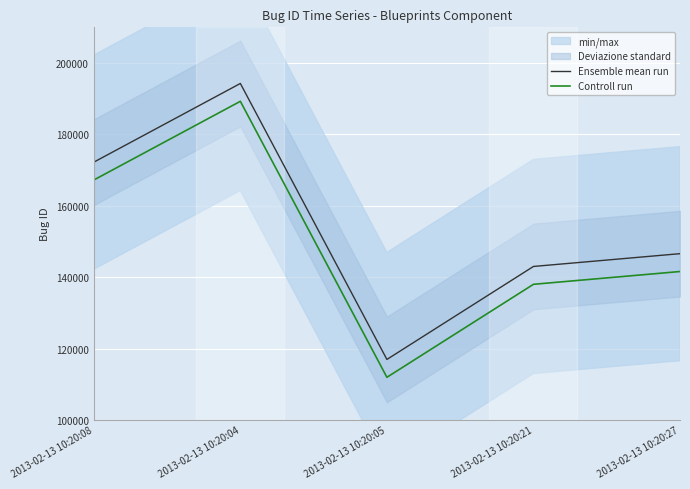

What is the value of the Controll run point at the 1st from the left?

167229